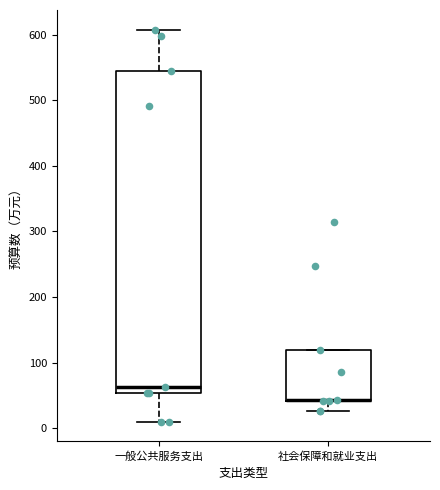

Reading left to right, read every box against the y-axis: the position of its median line, the range the box covers, and the ends of its whiskers. The values are not printed on the chart, so give them approximately, as read against the axis.

一般公共服务支出: median 60, box 50 to 540, whiskers 10 to 610
社会保障和就业支出: median 40 (drawn on the box's lower edge), box 40 to 120, whiskers 30 to 120